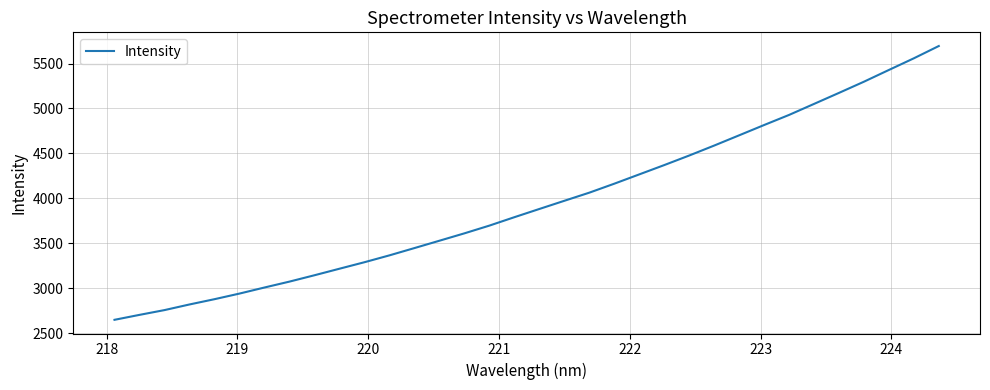

What is the smallest value displayed?

2648.7